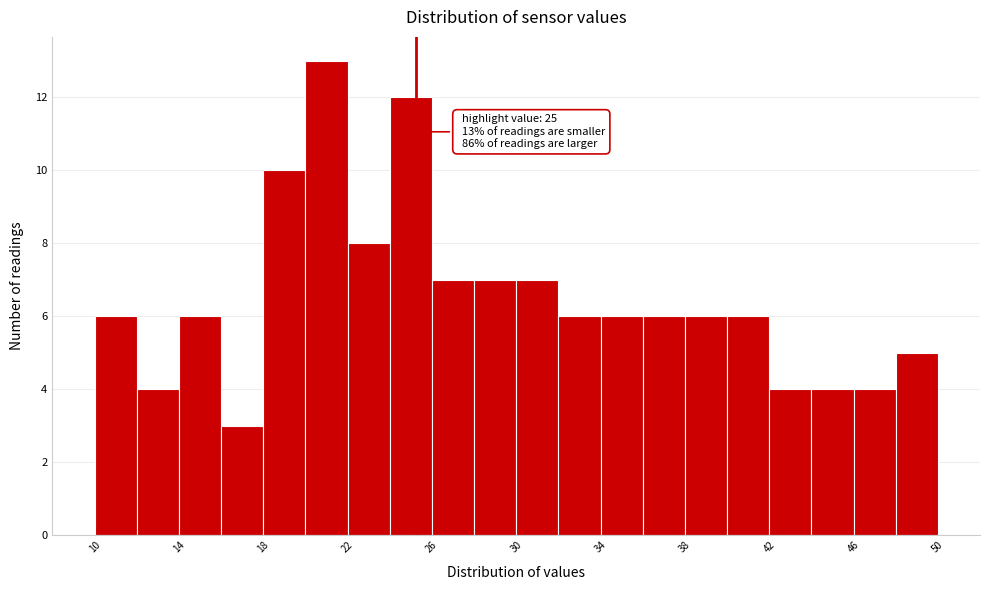

Over which range of the x-axis is the bar tallest?

19.5 to 21.5